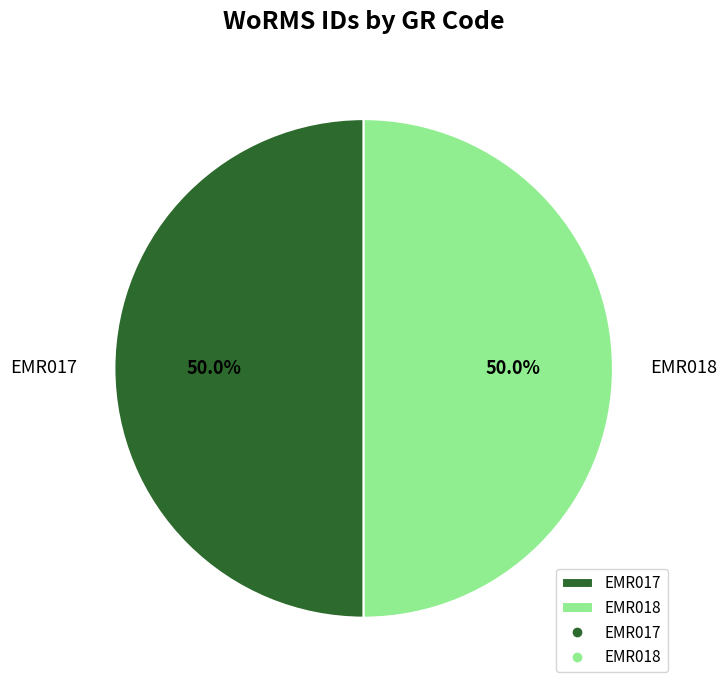

Combined, what portion of the pie is EMR018 and EMR017?

100.0%